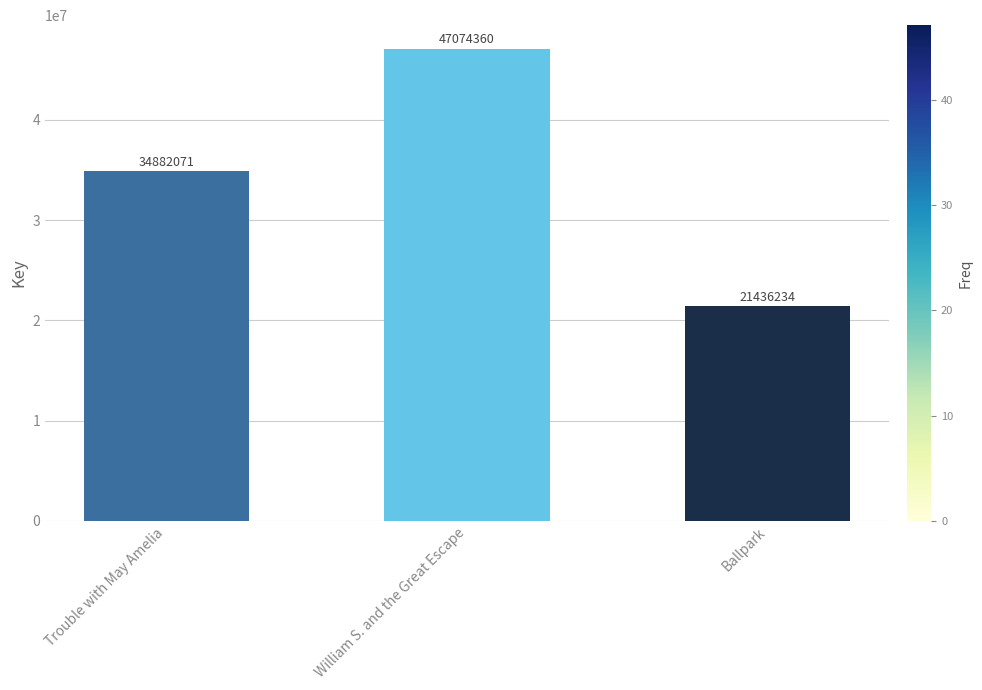

Does the chart contain any negative values?

No